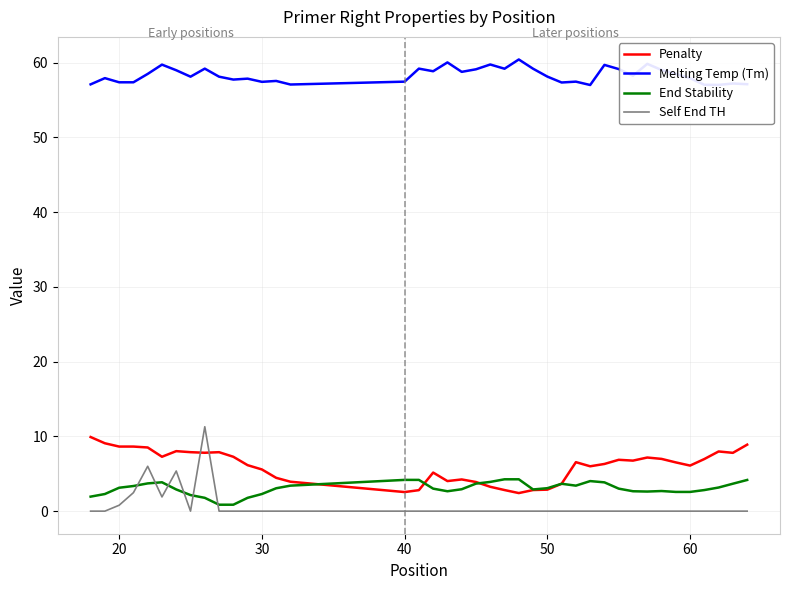

Which series has the largest range (max minus min)?

Self End TH